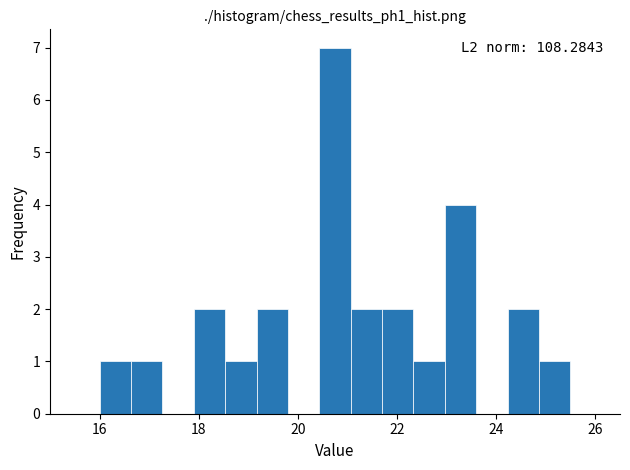

Read against the x-axis, roughly where is the centre of the tallest bar?

20.8